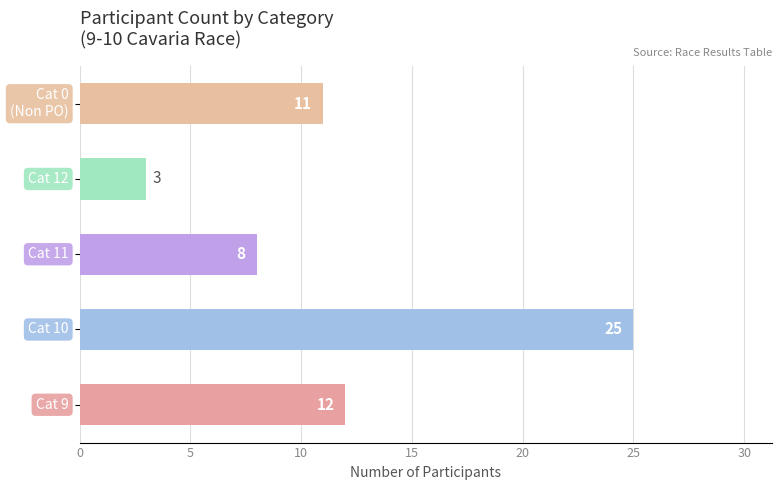

What is the smallest value displayed?

3